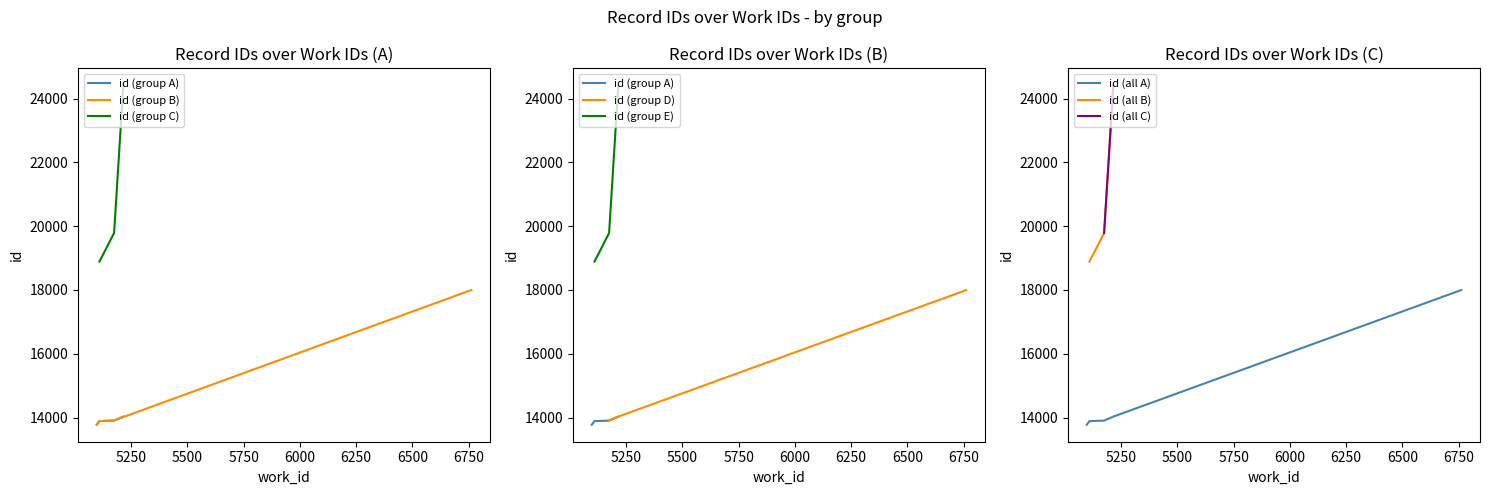

What is the maximum value for id (all A)?

17998